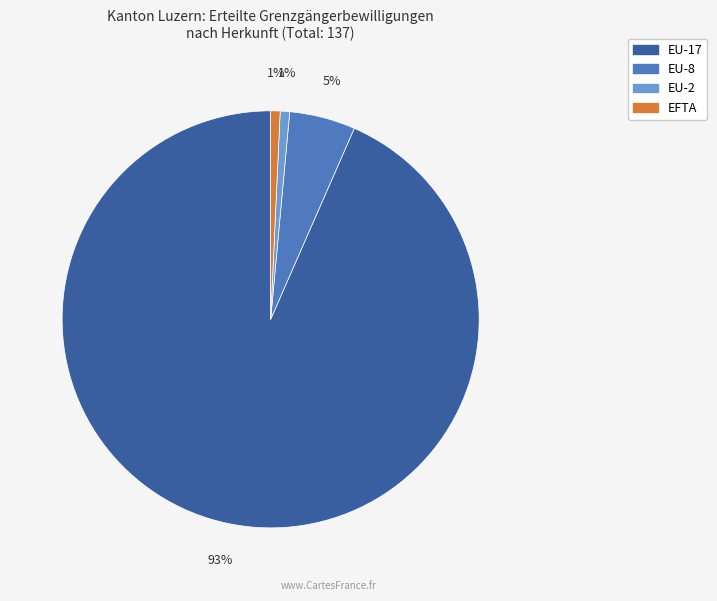

The EFTA slice represents 1% of the pie. True or false?

True